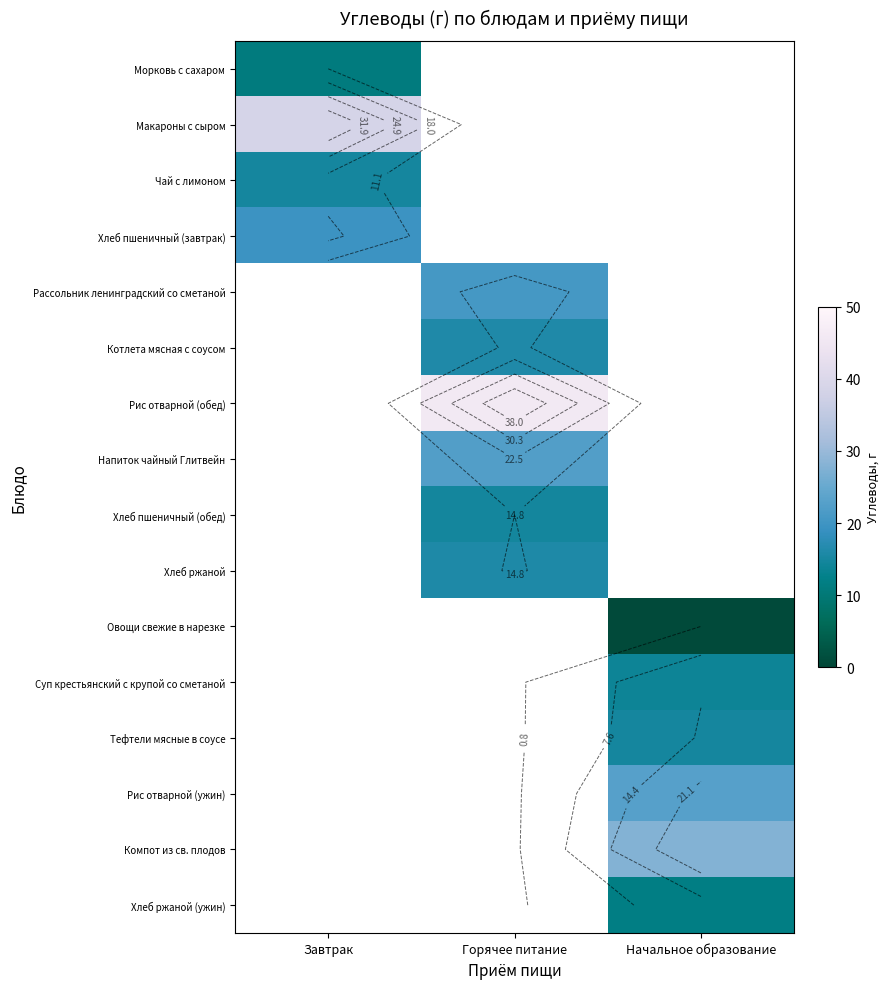

Where is Хлеб пшеничный (завтрак) nearest to the value 19?

Завтрак